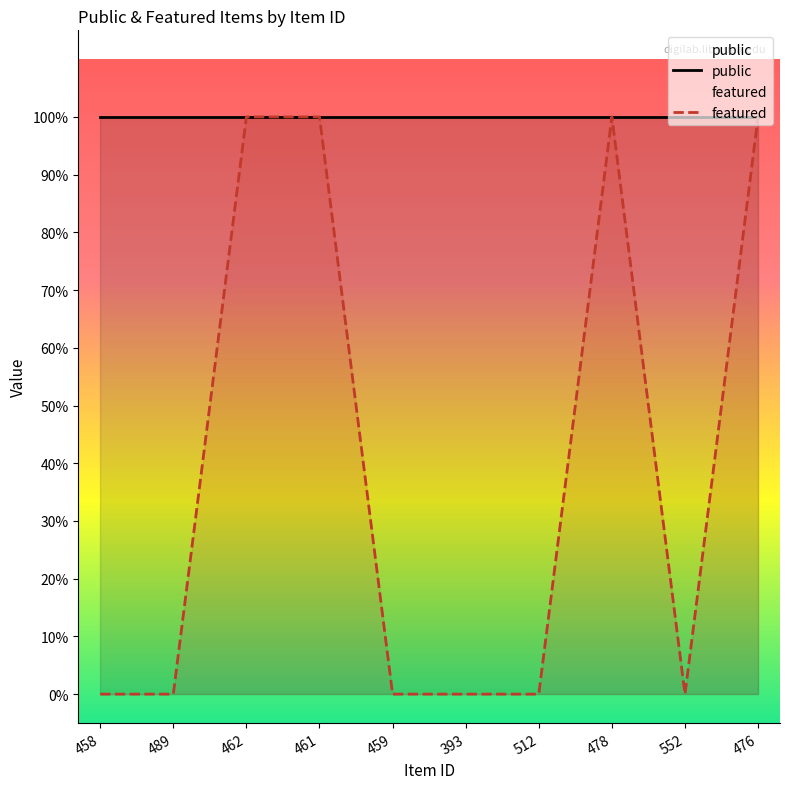

What position from the left is 489?

2